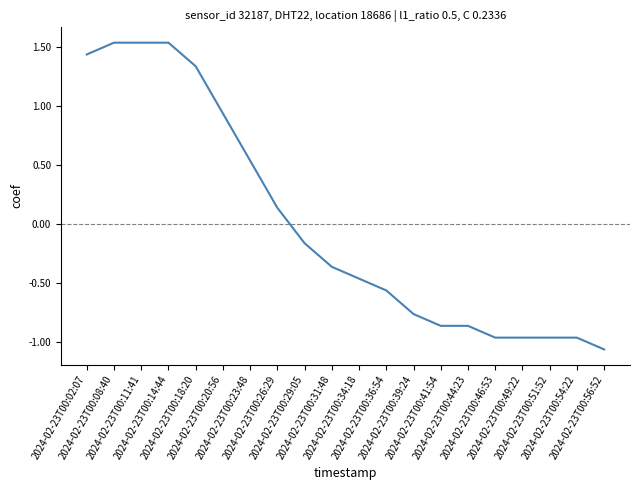

Reading left to right, what are all the values shown in this chart?

1.4	1.5	1.5	1.5	1.3	0.9	0.5	0.1	-0.2	-0.4	-0.5	-0.6	-0.8	-0.9	-0.9	-1.0	-1.0	-1.0	-1.0	-1.1